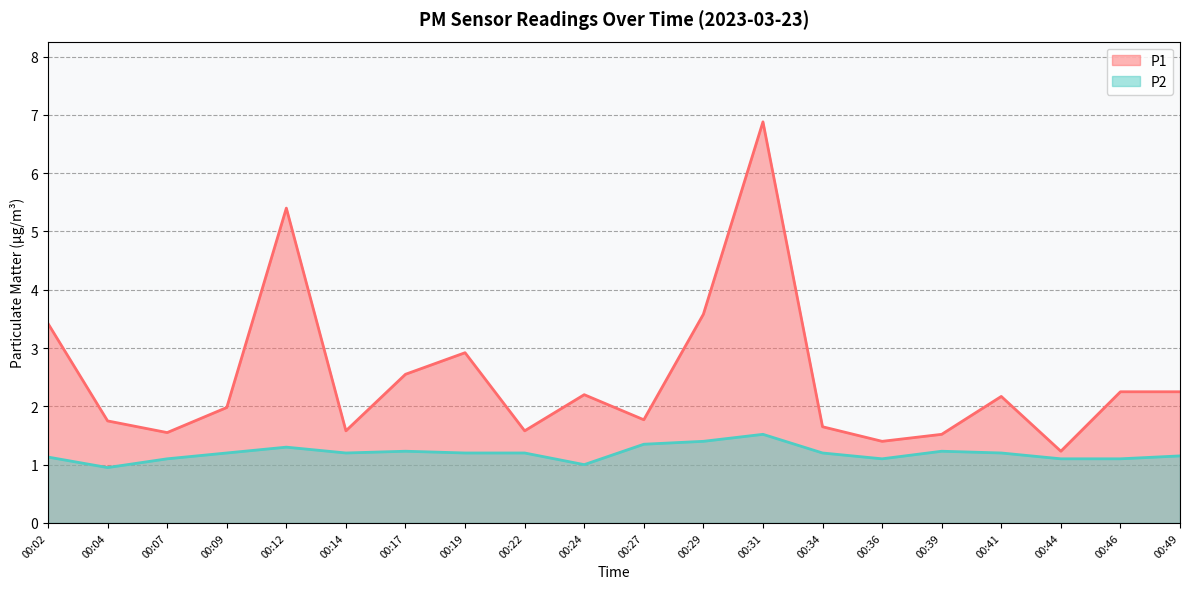

Which has a higher value, 00:02 or 00:49?

00:02